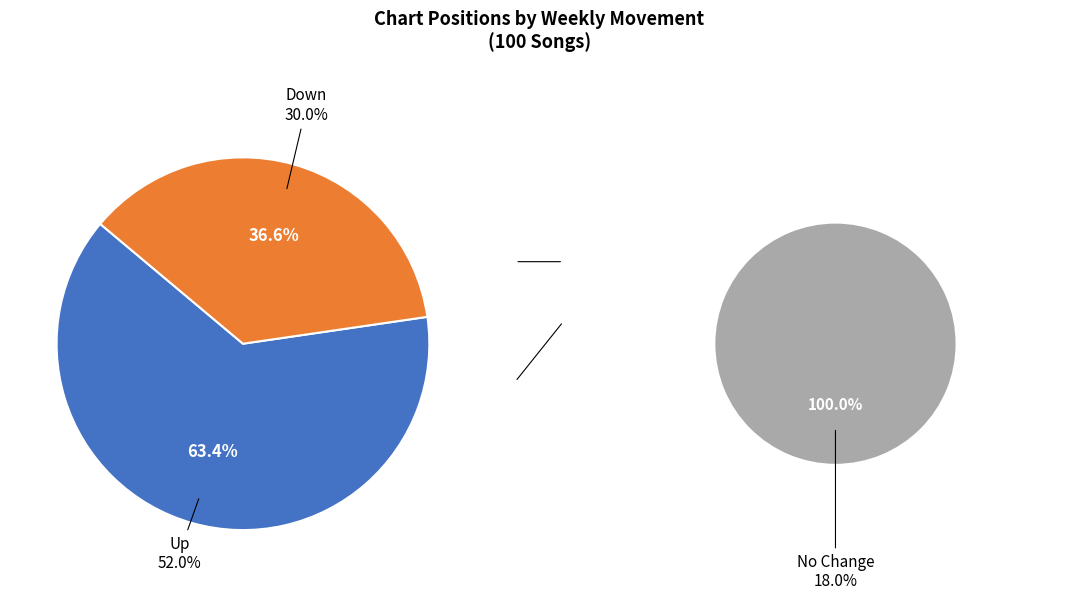

Is there any slice that represents more than half of the pie?

Yes